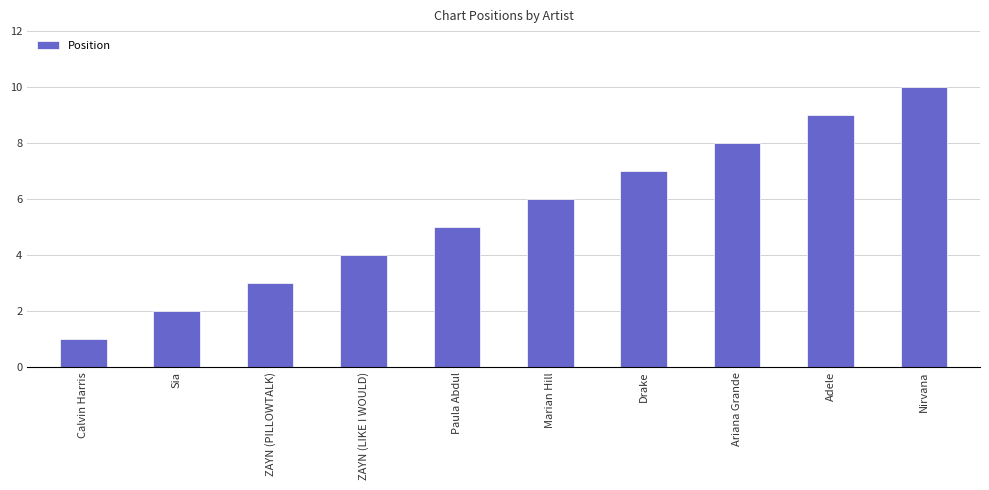

Which label corresponds to the smallest value in the chart?

Calvin Harris